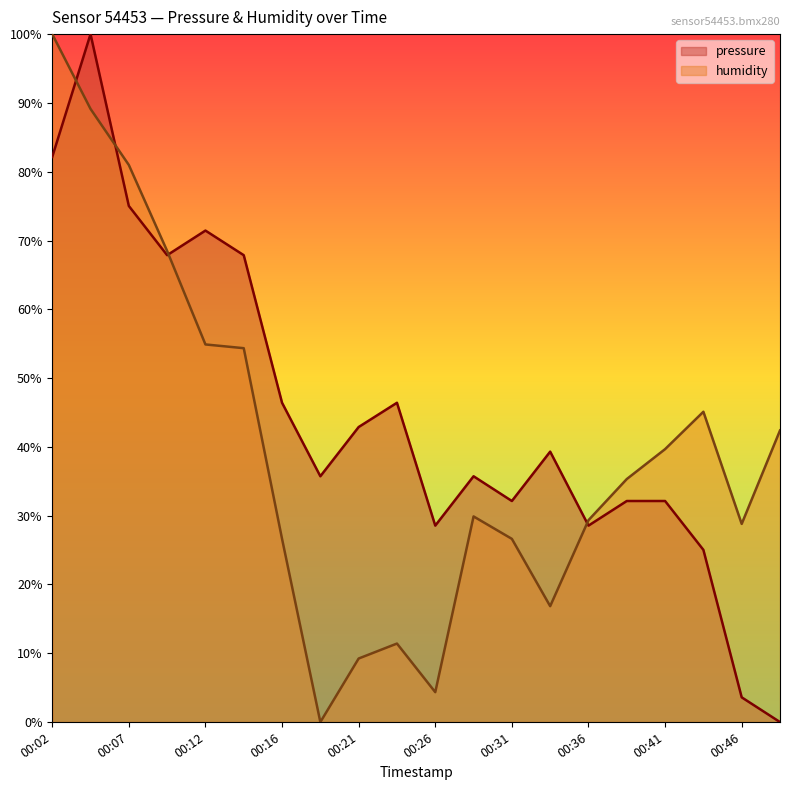

What is the difference between the highest and lowest values at 00:34?

22.5